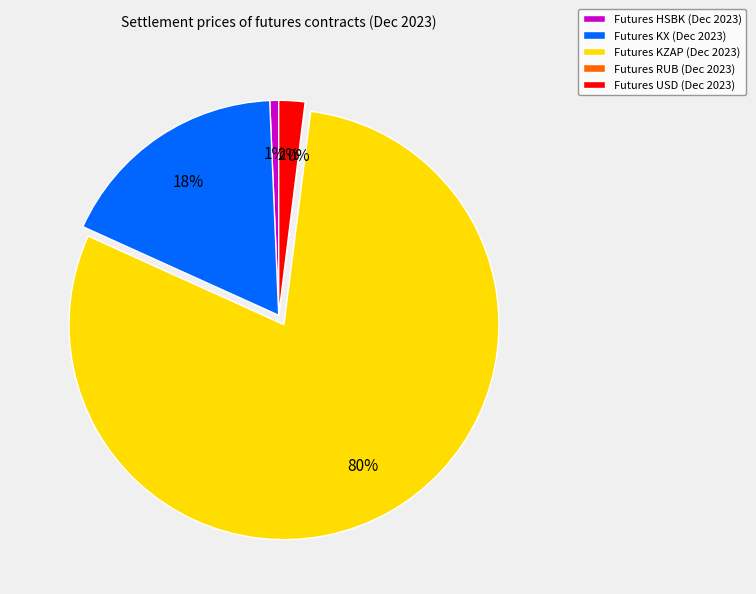

Which has a higher value, Futures KX (Dec 2023) or Futures USD (Dec 2023)?

Futures KX (Dec 2023)